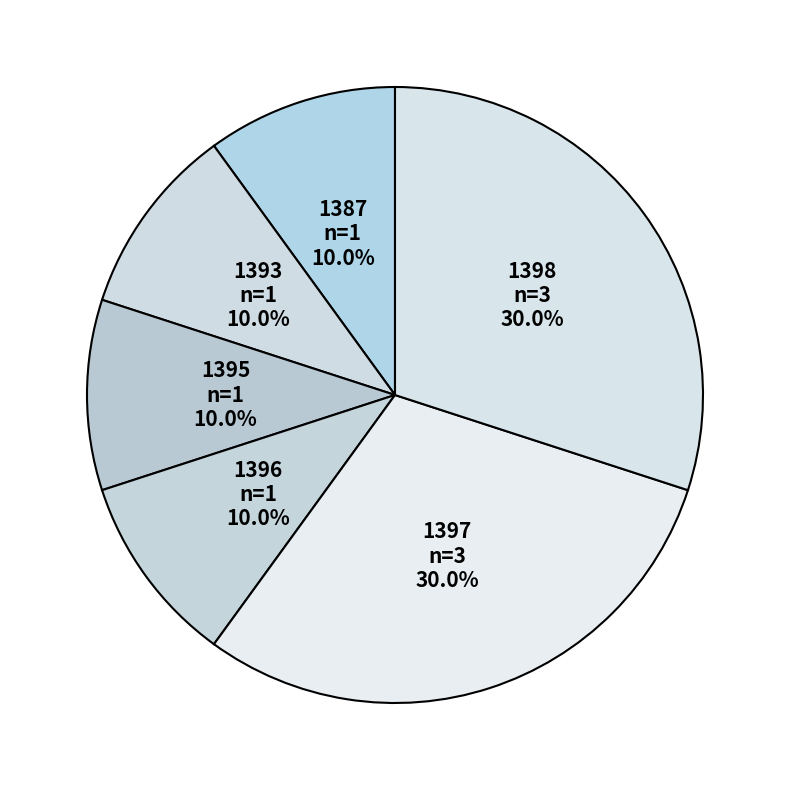

To the nearest percent, what is the difference between the largest and smallest slice percentages?

20%